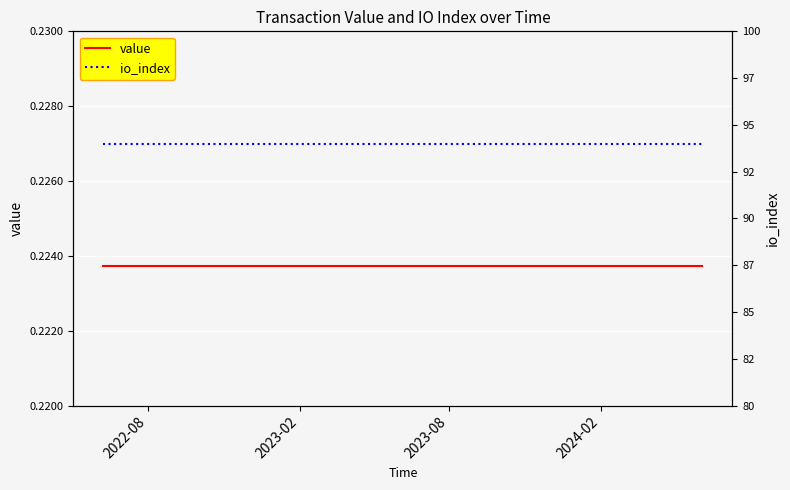

What is the value of the io_index point at the 15th from the left?

94.0